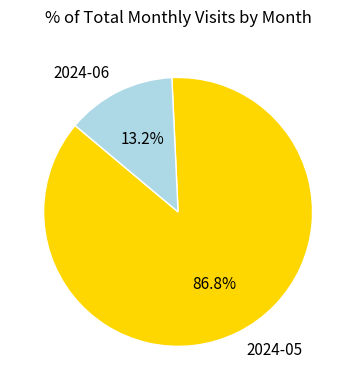

Is it true that 2024-05 is 81% of the pie?

False